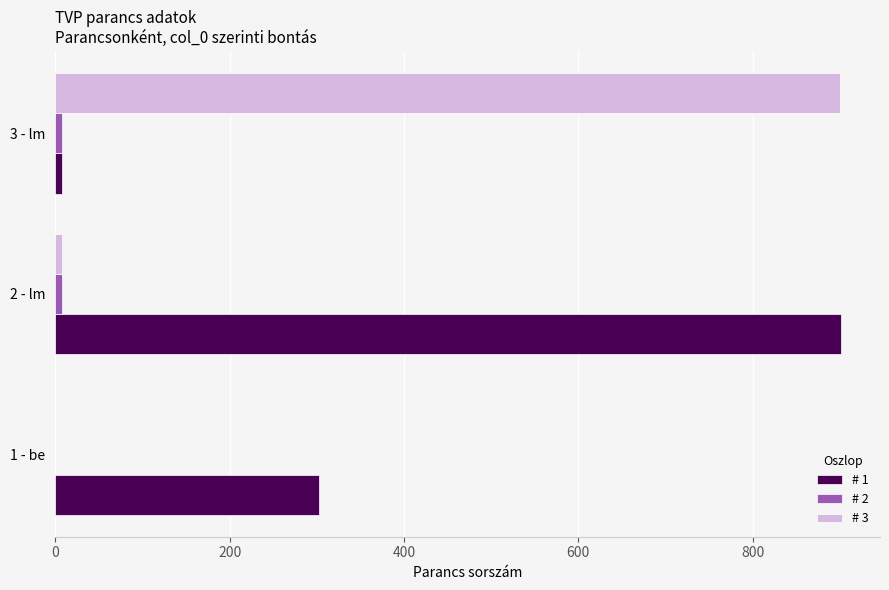

Which series has the largest total across all categories?

# 1